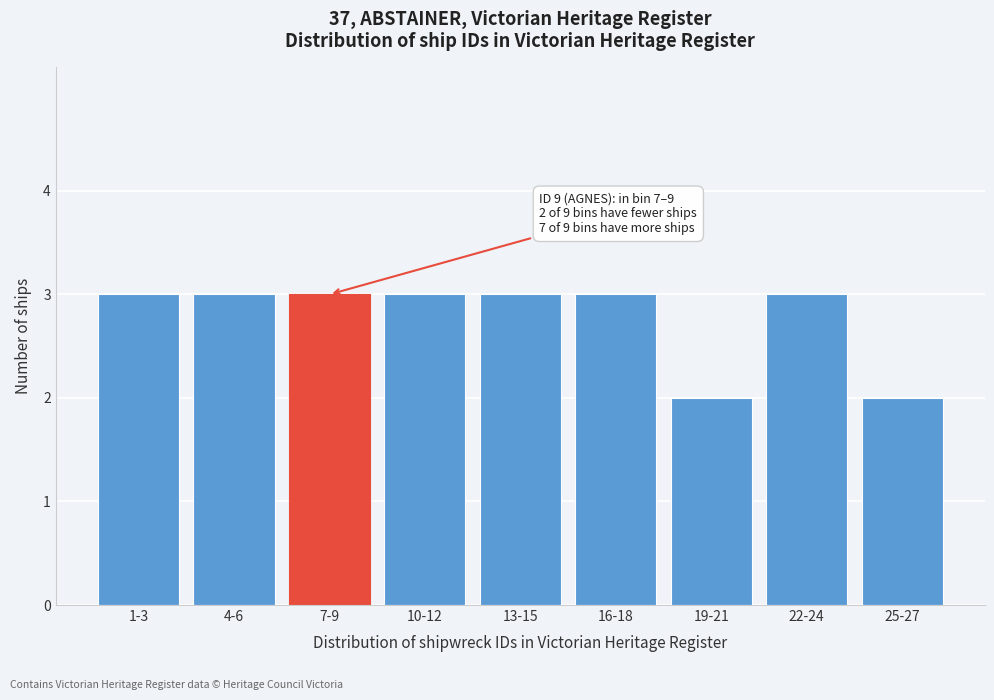

Reading left to right, extract all data points from this chart.

1-3=3	4-6=3	7-9=3	10-12=3	13-15=3	16-18=3	19-21=2	22-24=3	25-27=2